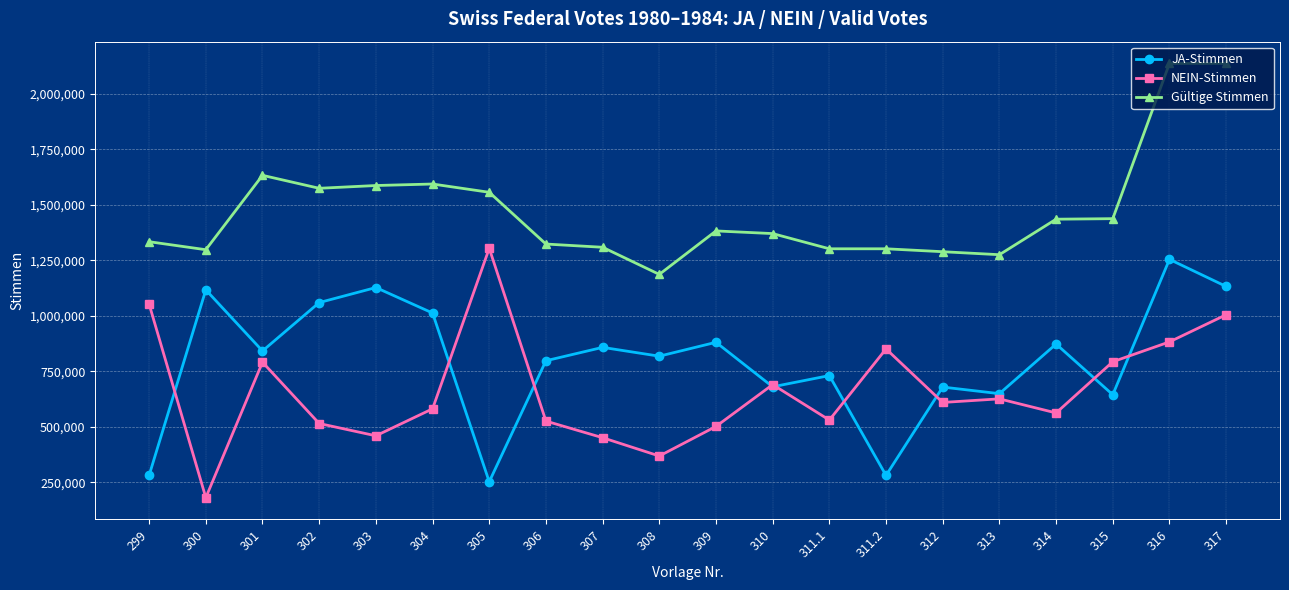

What is the value of the Gültige Stimmen point at the 1st from the left?

1334050